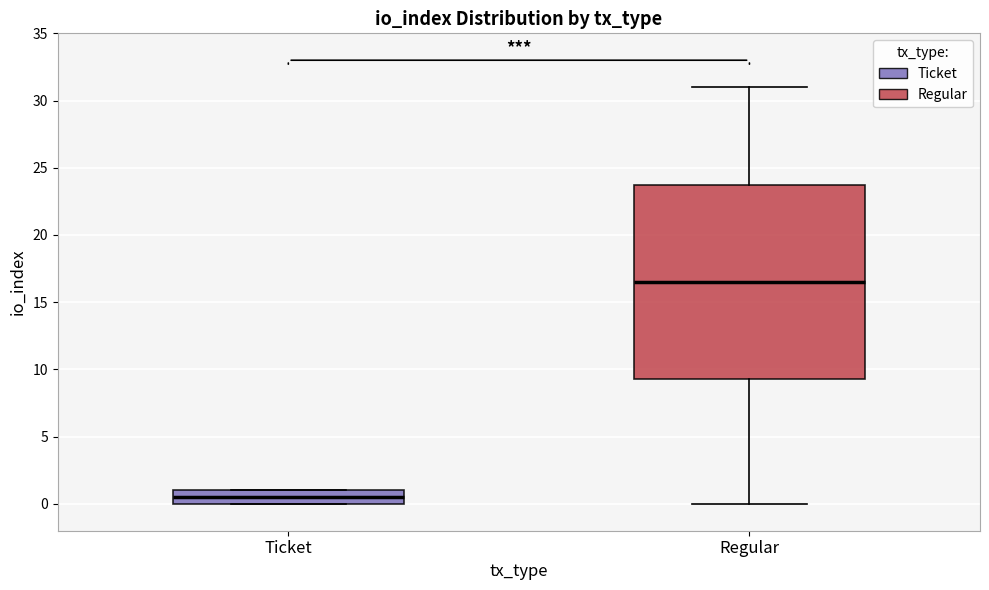

Reading left to right, transcribe this box plot: for each box, give where its median line is, the range the box spans, and where its two whiskers end, as read against the y-axis. The values are not printed on the chart, so give them approximately, as read against the axis.

Ticket: median 0.5, box 0.0 to 1.0, whiskers 0.0 to 1.0
Regular: median 16.5, box 9.5 to 24.0, whiskers 0.0 to 31.0